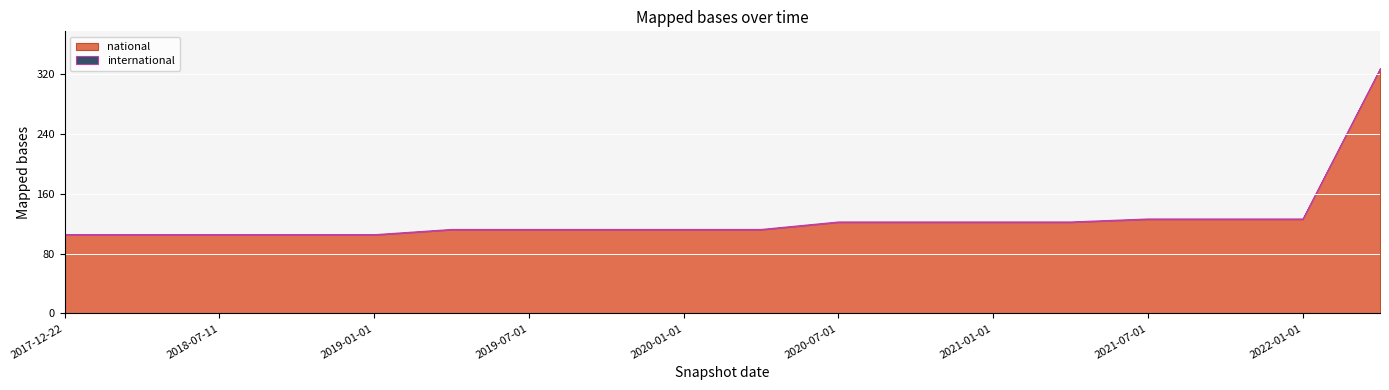

What are all the series names shown in the legend?

national, international